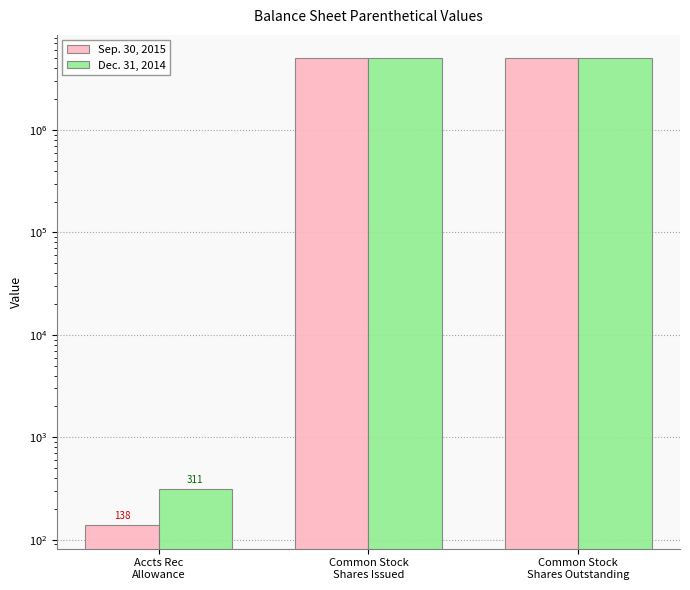

Is it true that Dec. 31, 2014 equals 7590156 at Common Stock
Shares Outstanding?

False